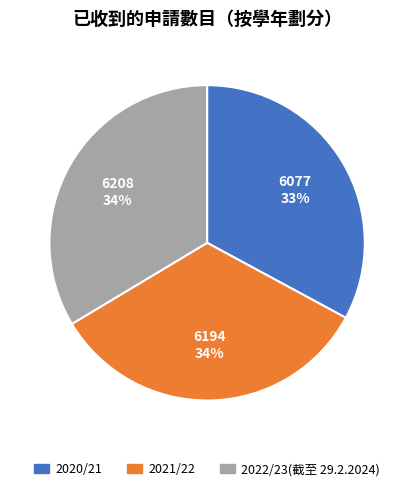

Is there a majority slice in this chart?

No